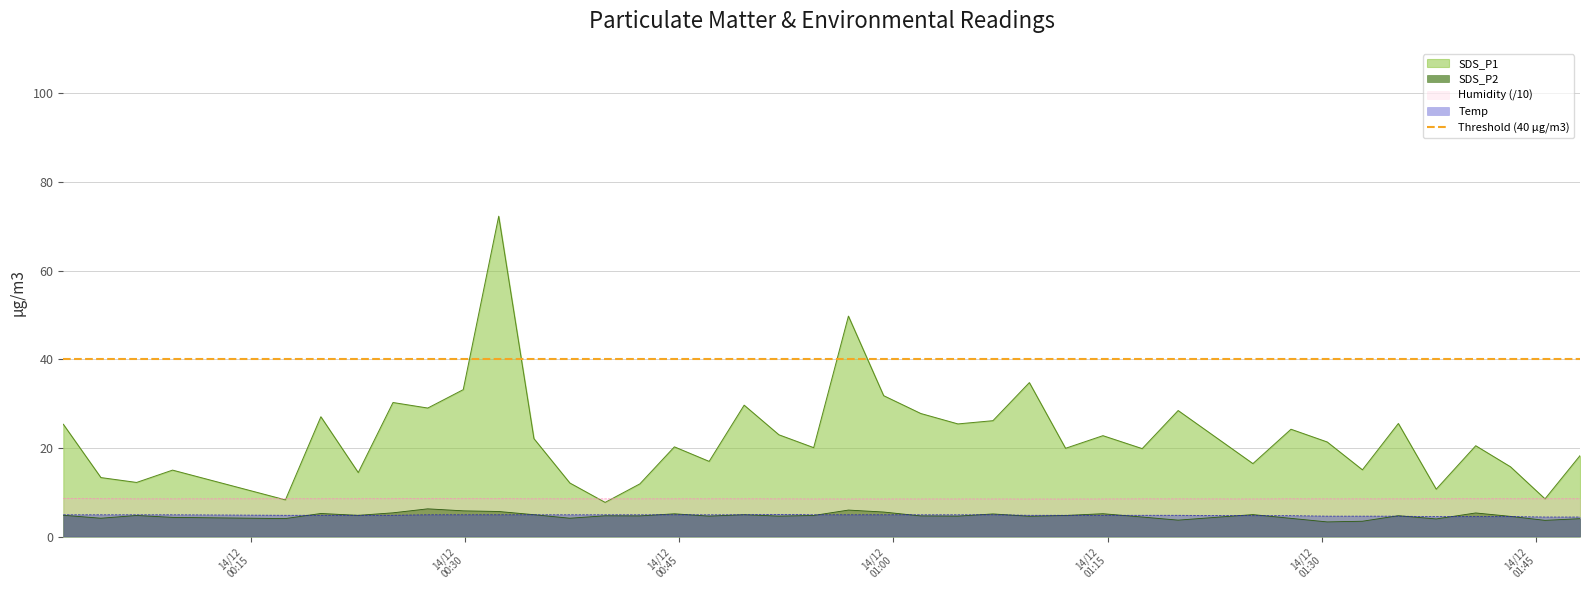

What is the sum of all Temp values?

191.7